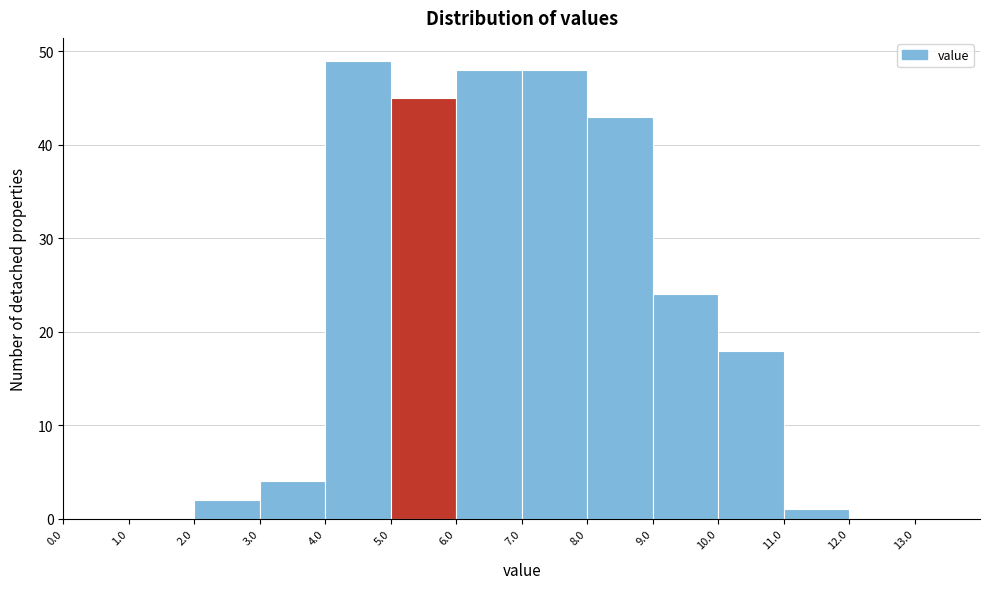

Reading left to right, list every bar in this chart as the range it spans on the x-axis followed by its height. The values are not printed on the chart, so give them approximately, as read against the axis.

0 to 1: 0
1 to 2: 0
2 to 3: 2
3 to 4: 4
4 to 5: 49
5 to 6: 45
6 to 7: 48
7 to 8: 48
8 to 9: 43
9 to 10: 24
10 to 11: 18
11 to 12: 1
12 to 13: 0
13 to 14: 0